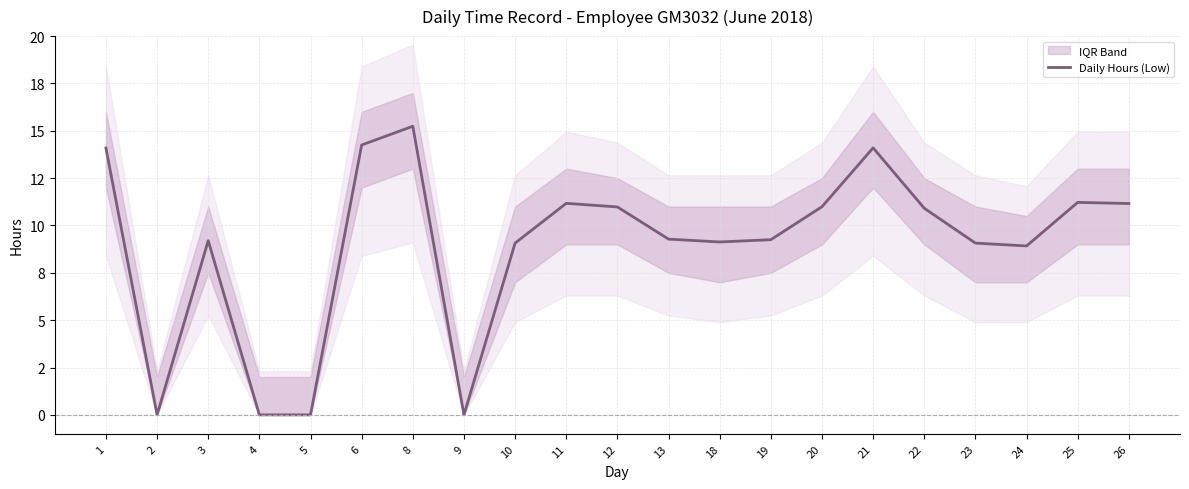

How many values are below 9?

5